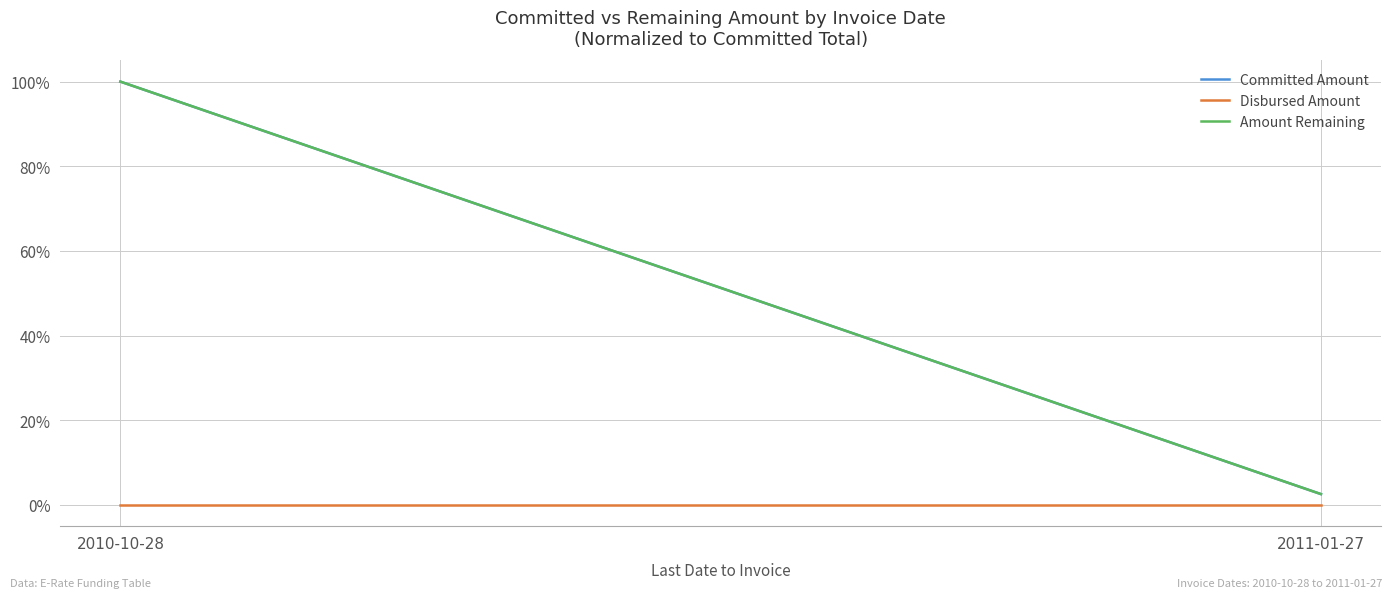

List the labels in order of Committed Amount value, largest first.

2010-10-28, 2011-01-27